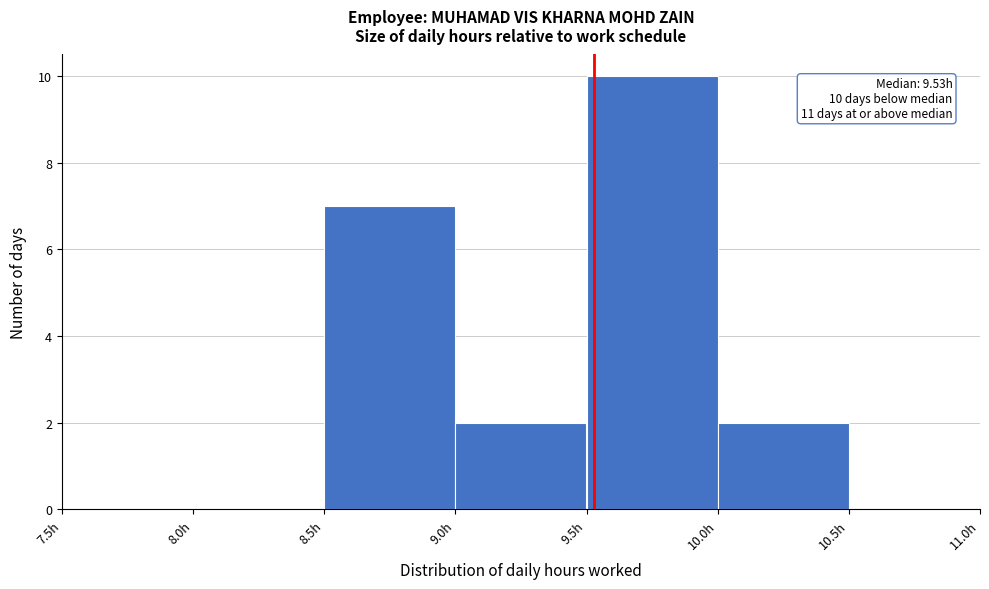

Over which range of the x-axis is the bar tallest?

9.5 to 10.0